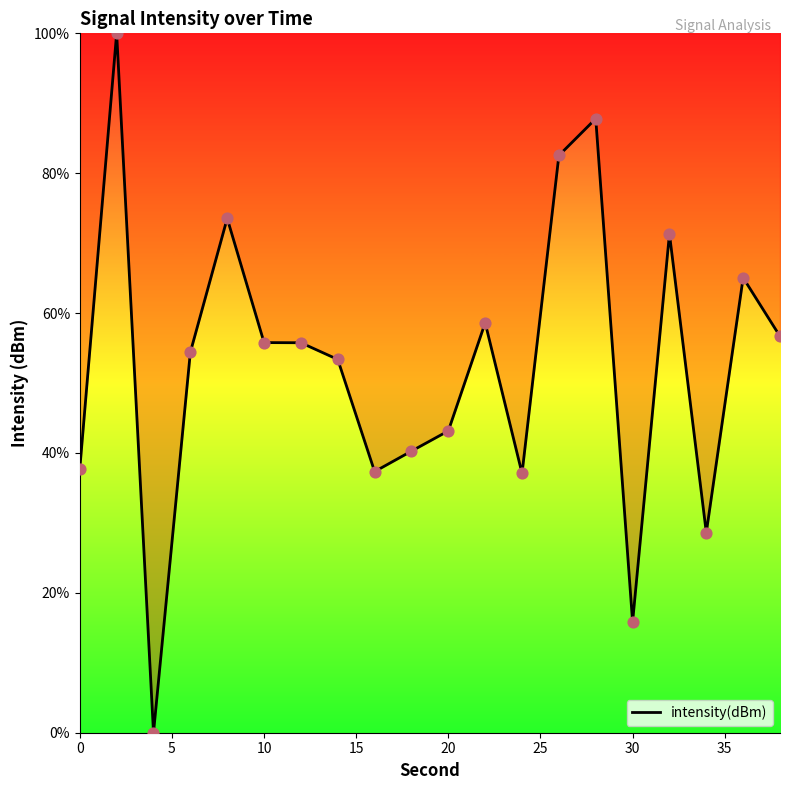

What is the difference between the maximum and minimum values?

100.0